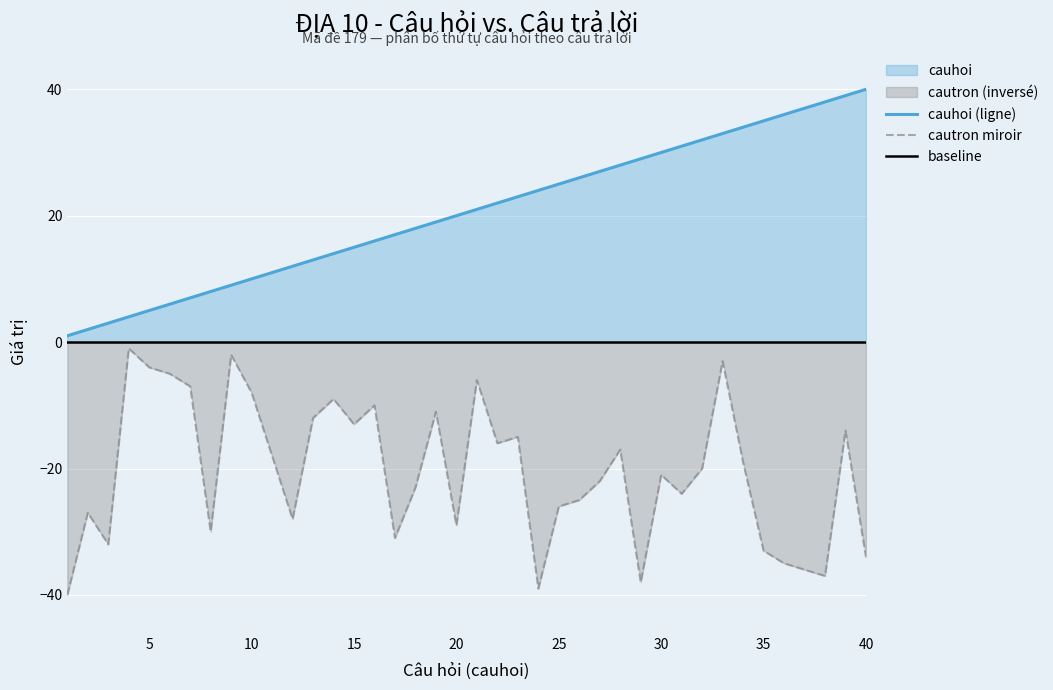

True or false: cautron miroir has a value of -26 at 25.

True